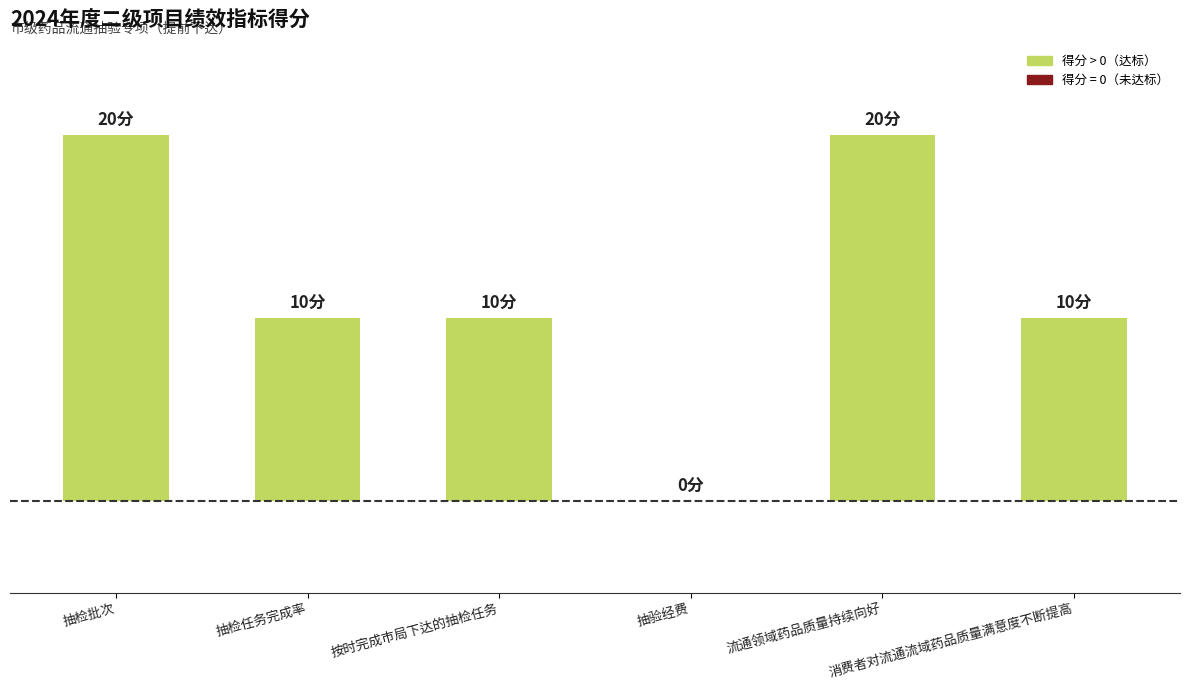

Are the bars horizontal?

No